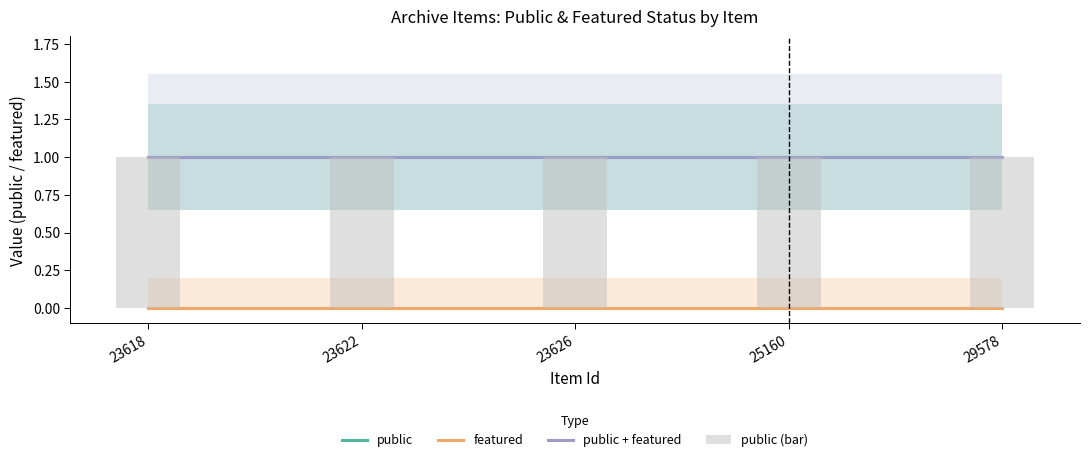

Is it true that public + featured equals 0 at 25160?

False